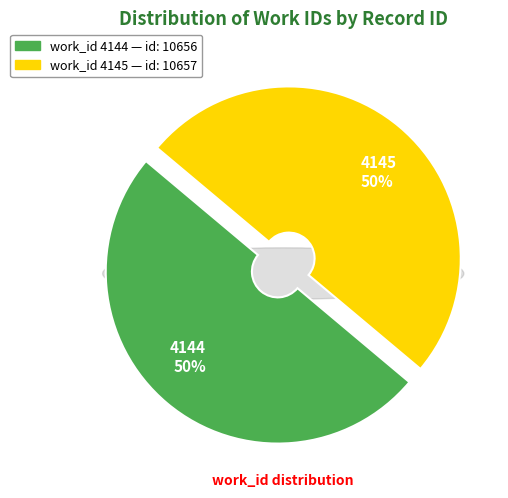

Is it true that 4144 is 50% of the pie?

True